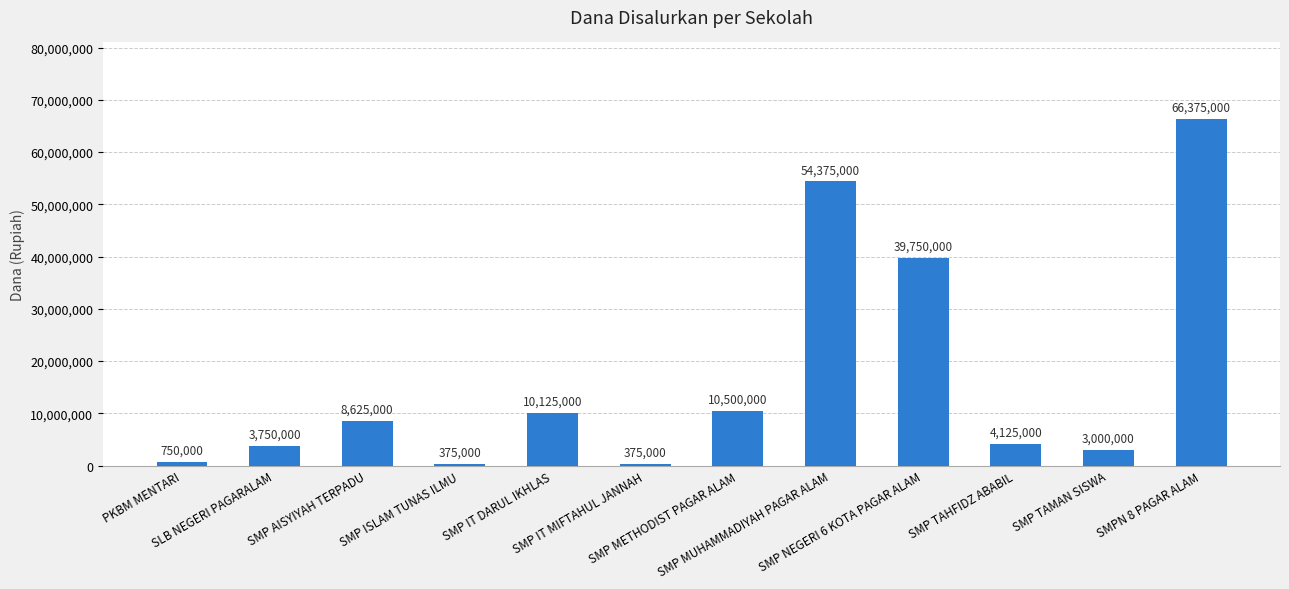

What is the smallest value displayed?

375000